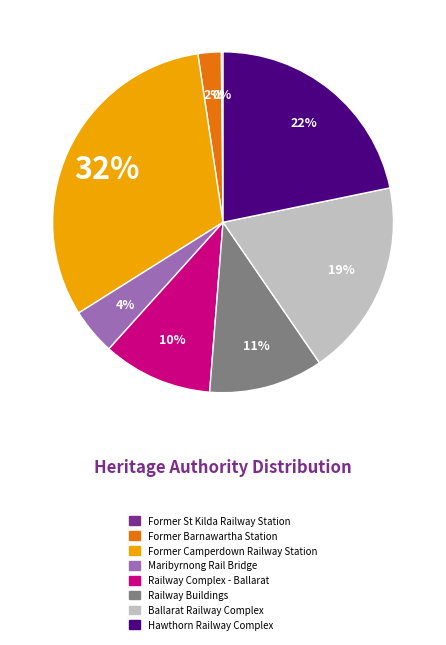

To the nearest percent, what is the average slice percentage?

12%